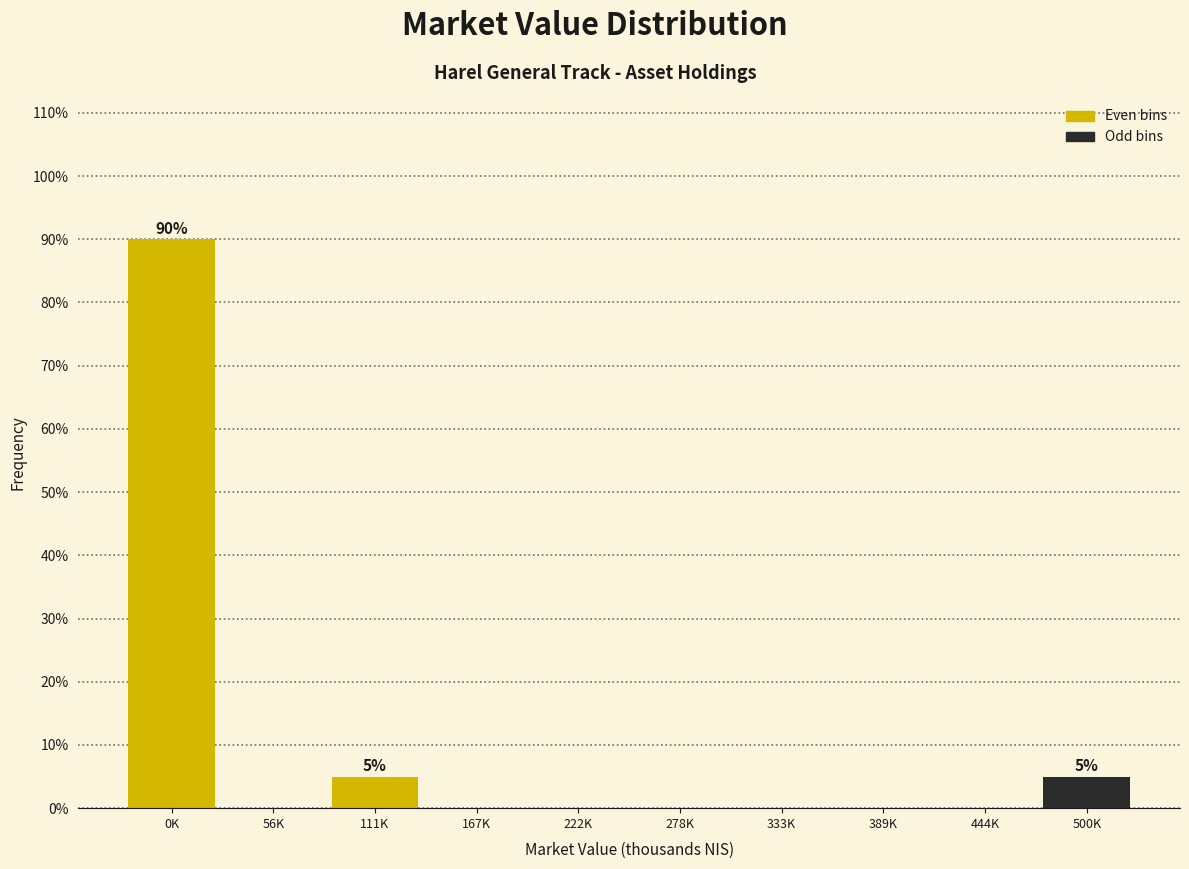

Reading left to right, transcribe all the data shown in this chart.

0K=90	56K=0	111K=5	167K=0	222K=0	278K=0	333K=0	389K=0	444K=0	500K=5